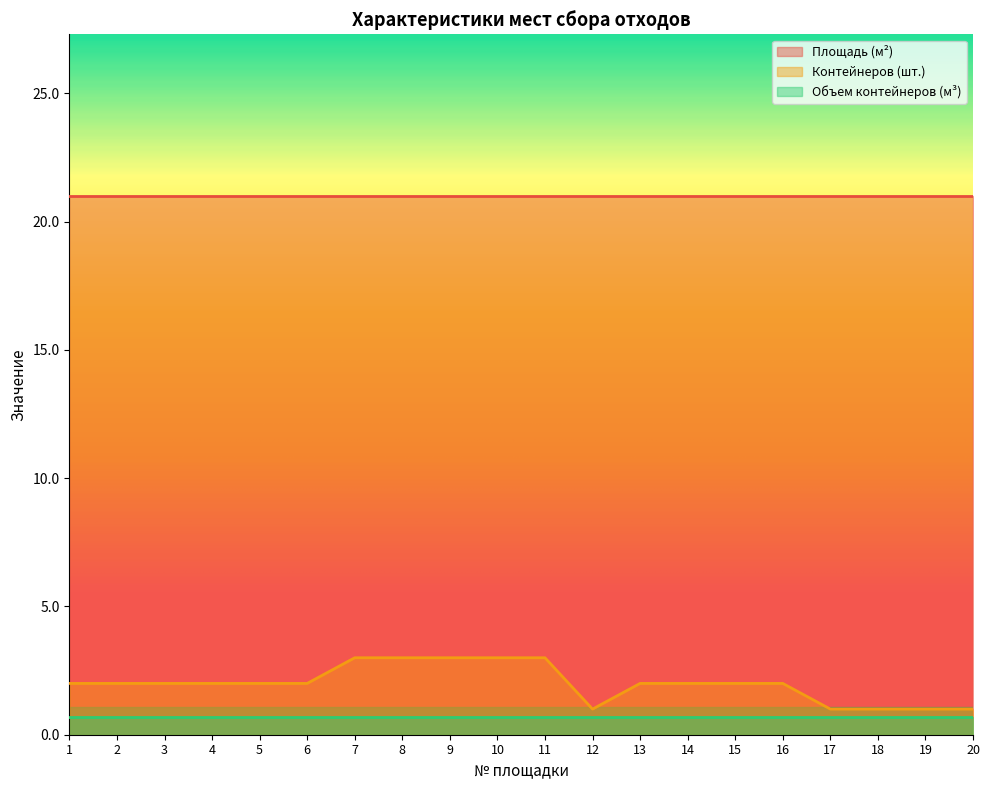

How many lines are shown in the chart?

3